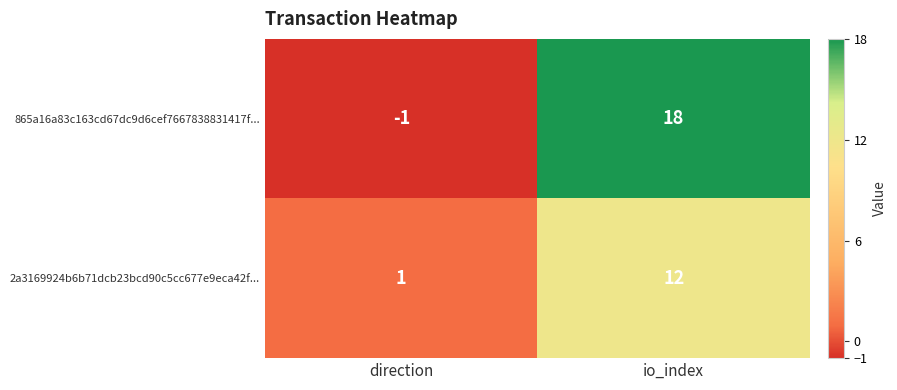

What is the greatest value displayed?

18